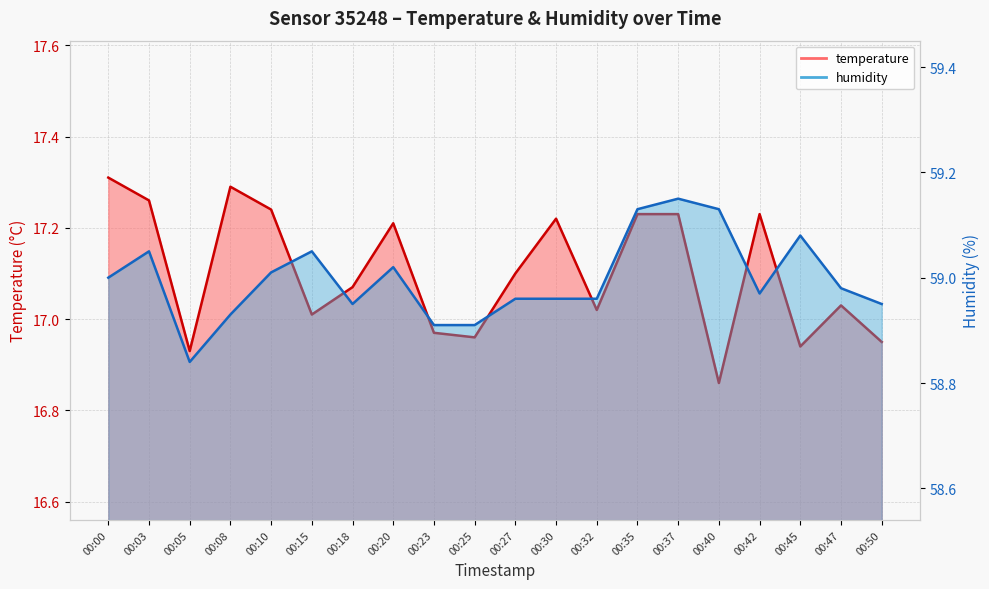

How many categories are shown in the chart?

20